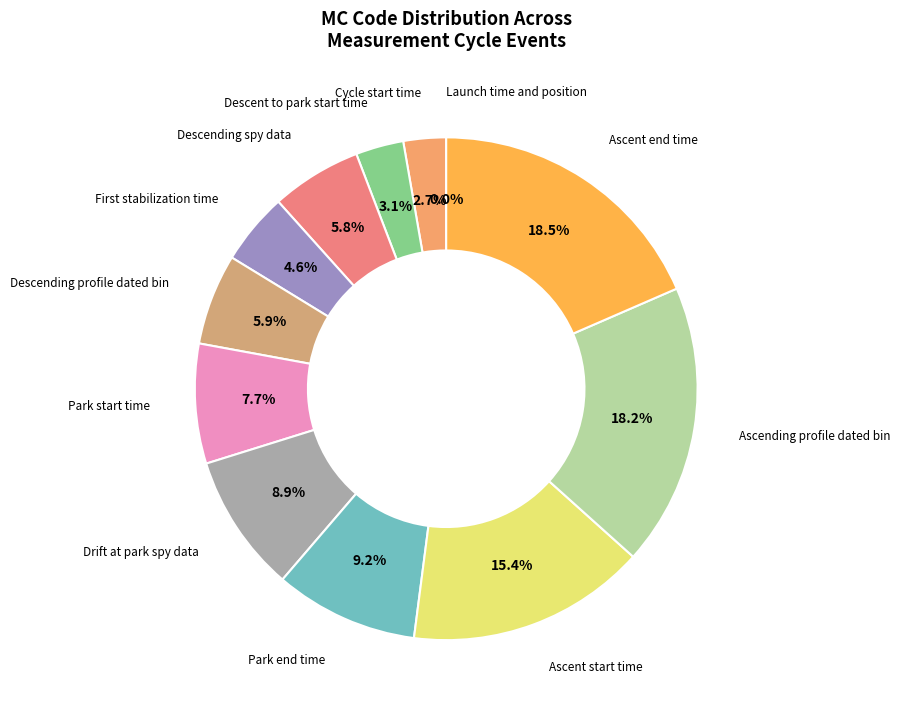

To the nearest percent, what is the difference between the Drift at park spy data and Descending profile dated bin slice percentages?

3%